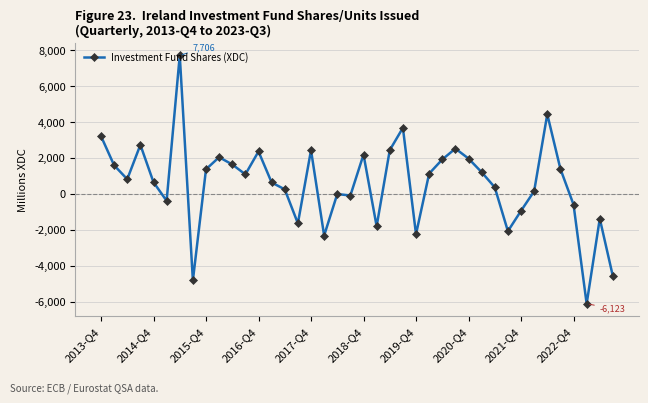

What is the value of the 5th point from the left?

646.6